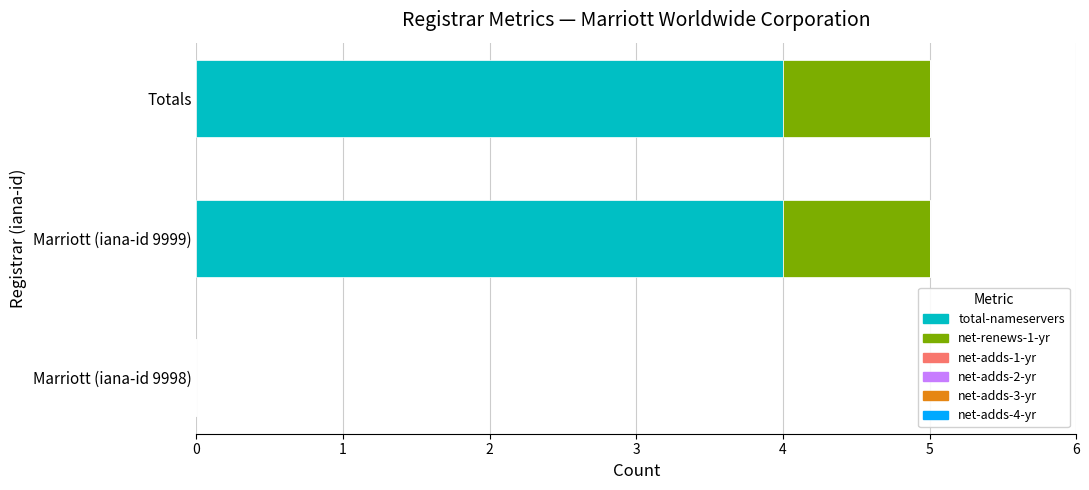

What is the total value across all series at Totals?

5